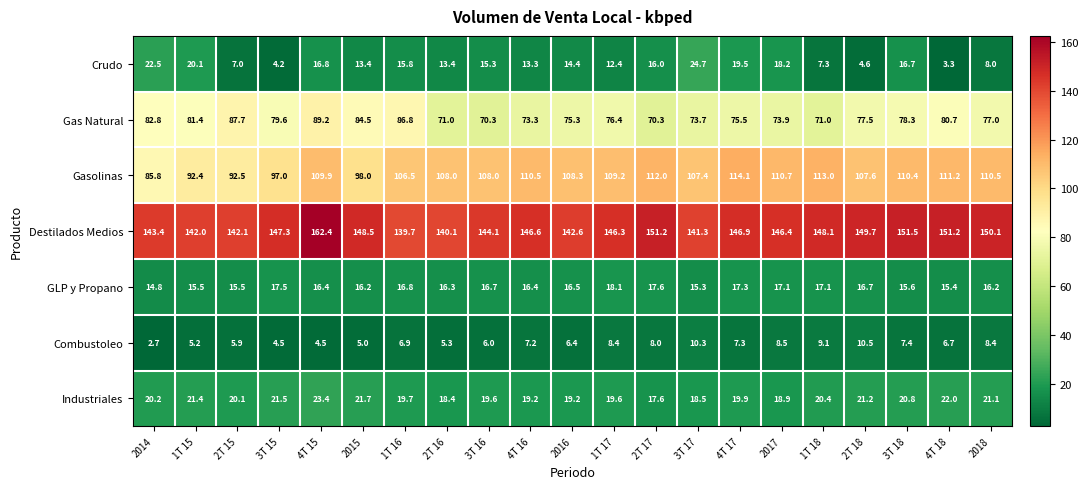

What is the greatest value displayed?

162.4